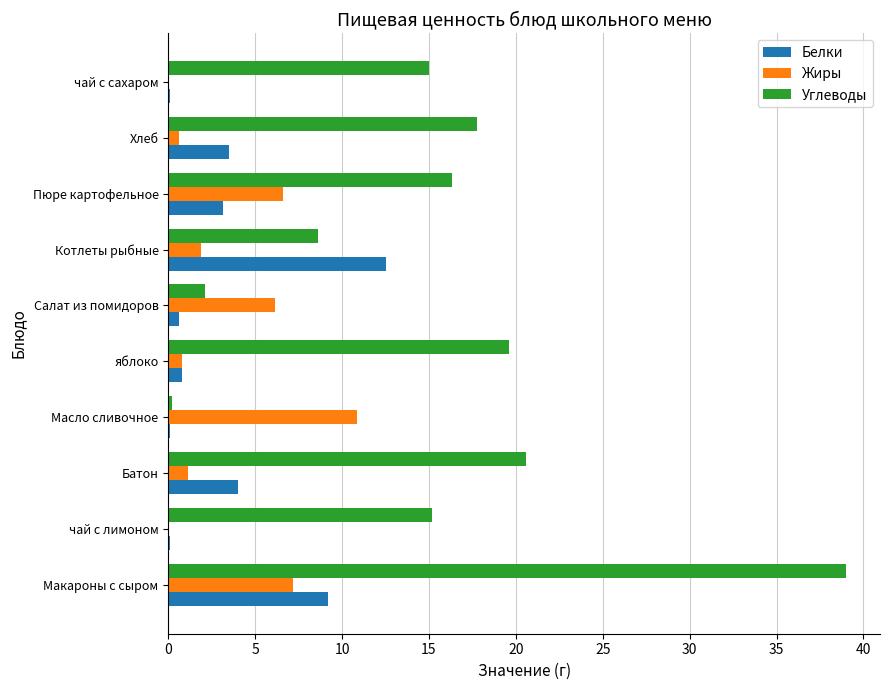

Which category has the highest value in the Углеводы series?

Макароны с сыром